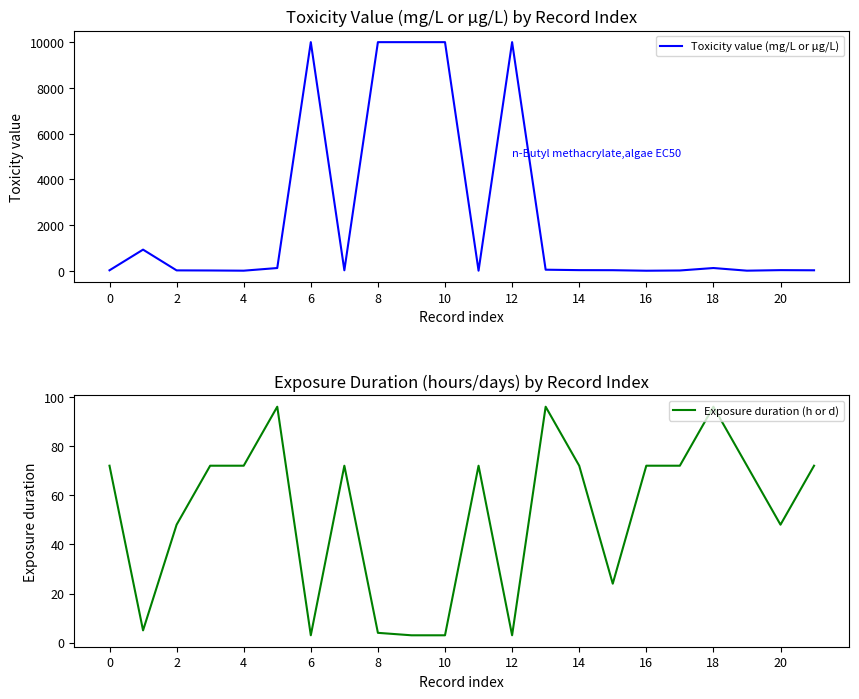

How many distinct data groups are displayed?

2